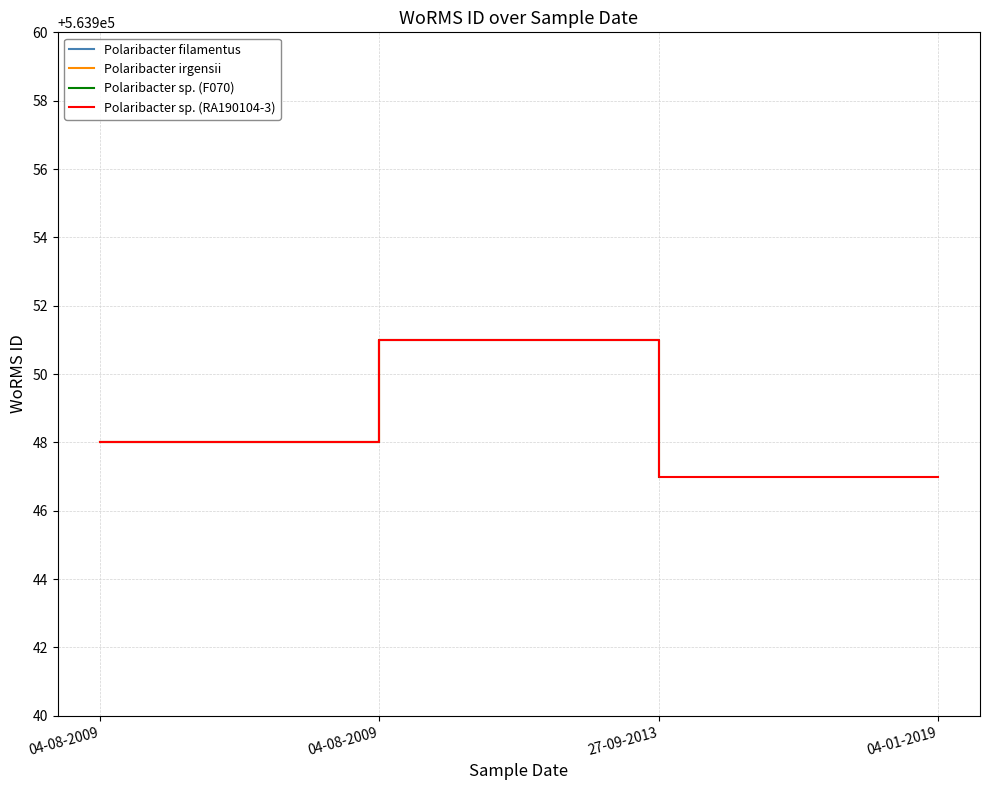

What is the difference between the maximum and minimum values?

4